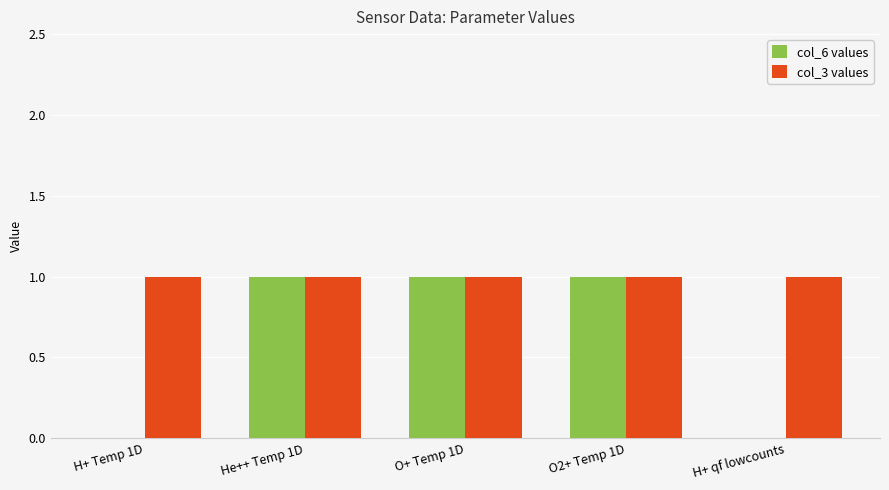

Which series has the largest total across all categories?

col_3 values